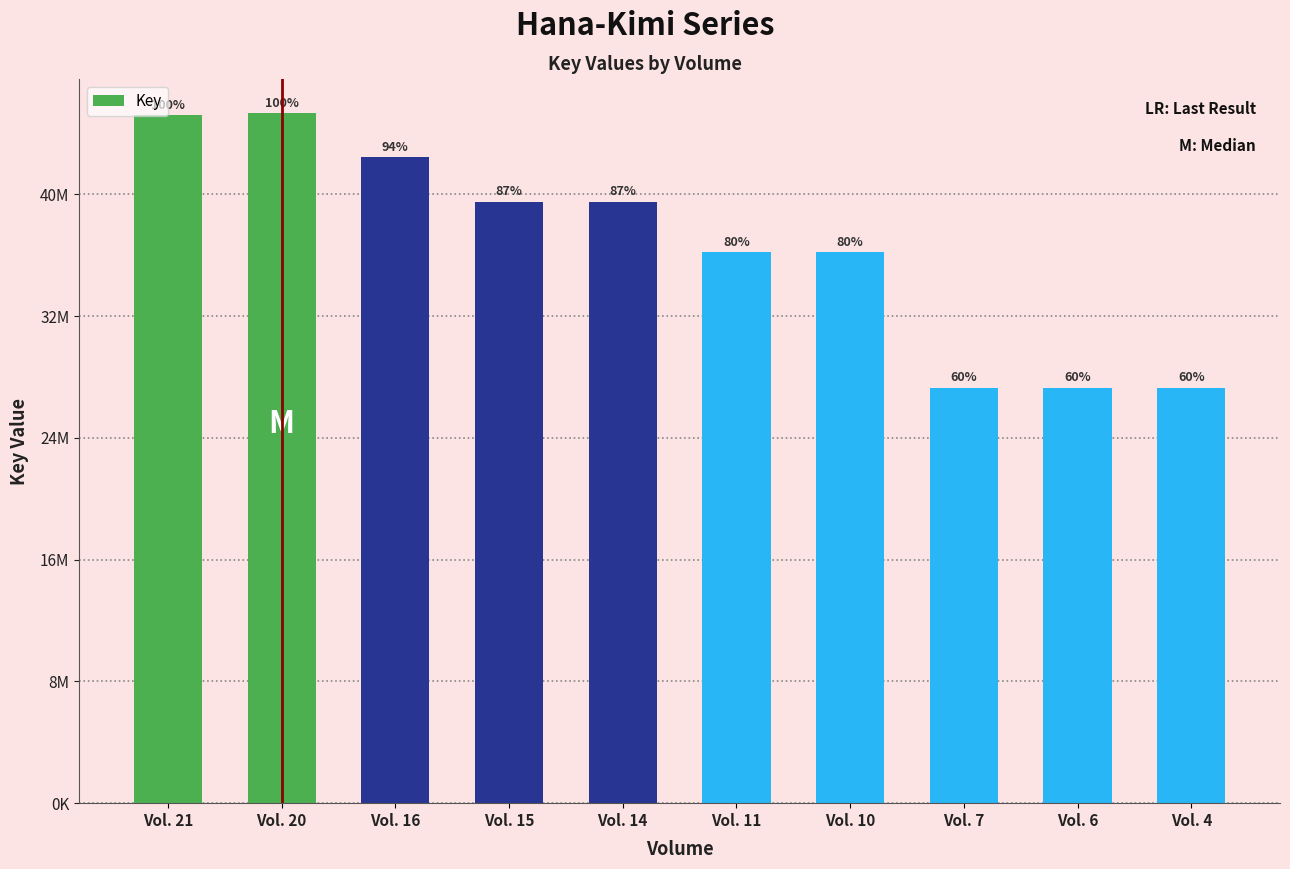

Reading right to left, what are all the values shown in this chart?

27299149	27299261	27299265	36214367	36215237	39528241	39528286	42438897	45312391	45214720